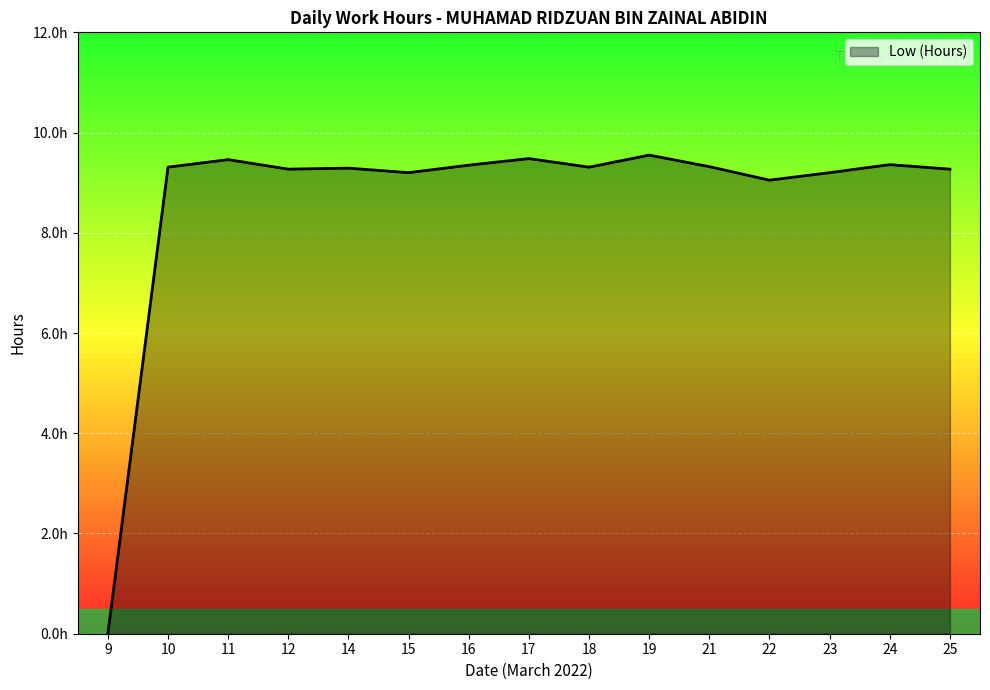

What is the difference between the maximum and minimum values?

9.6